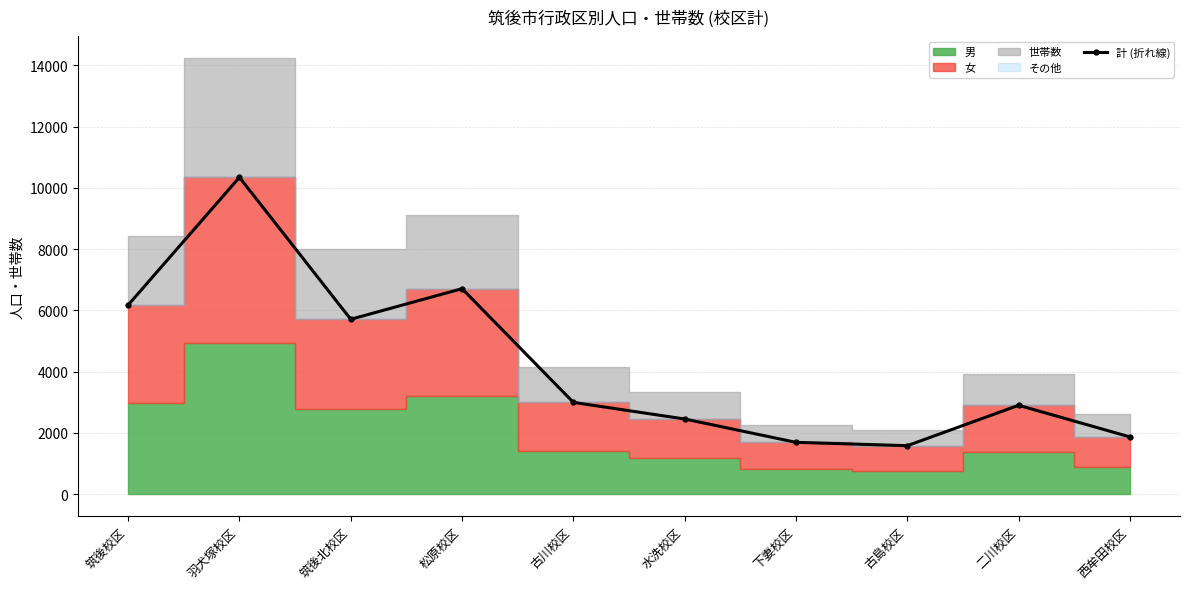

Where does the data first go above 2995?

筑後校区